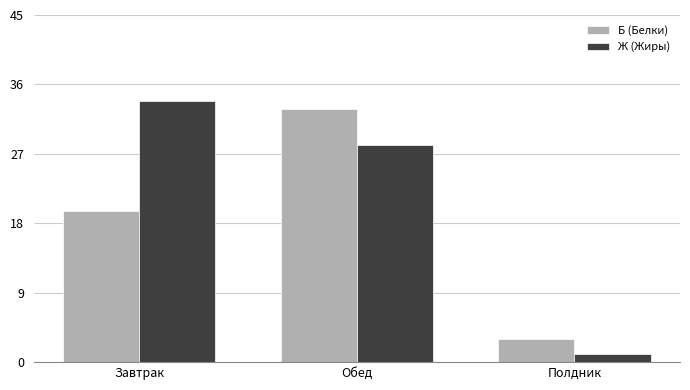

True or false: Б (Белки) has a value of 8.2 at Завтрак.

False